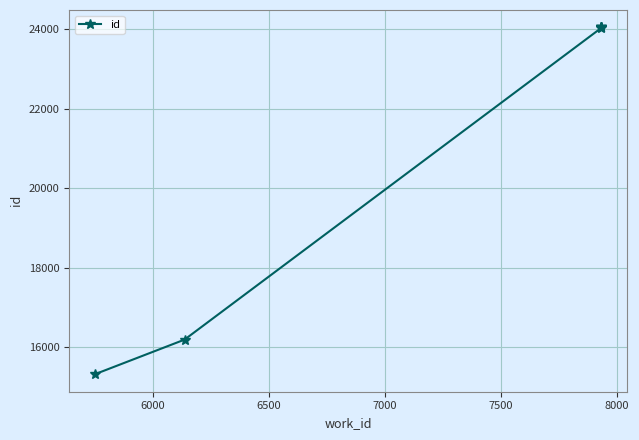

Approximately how many times larger is the value at 6000 compared to 6500?

0.7